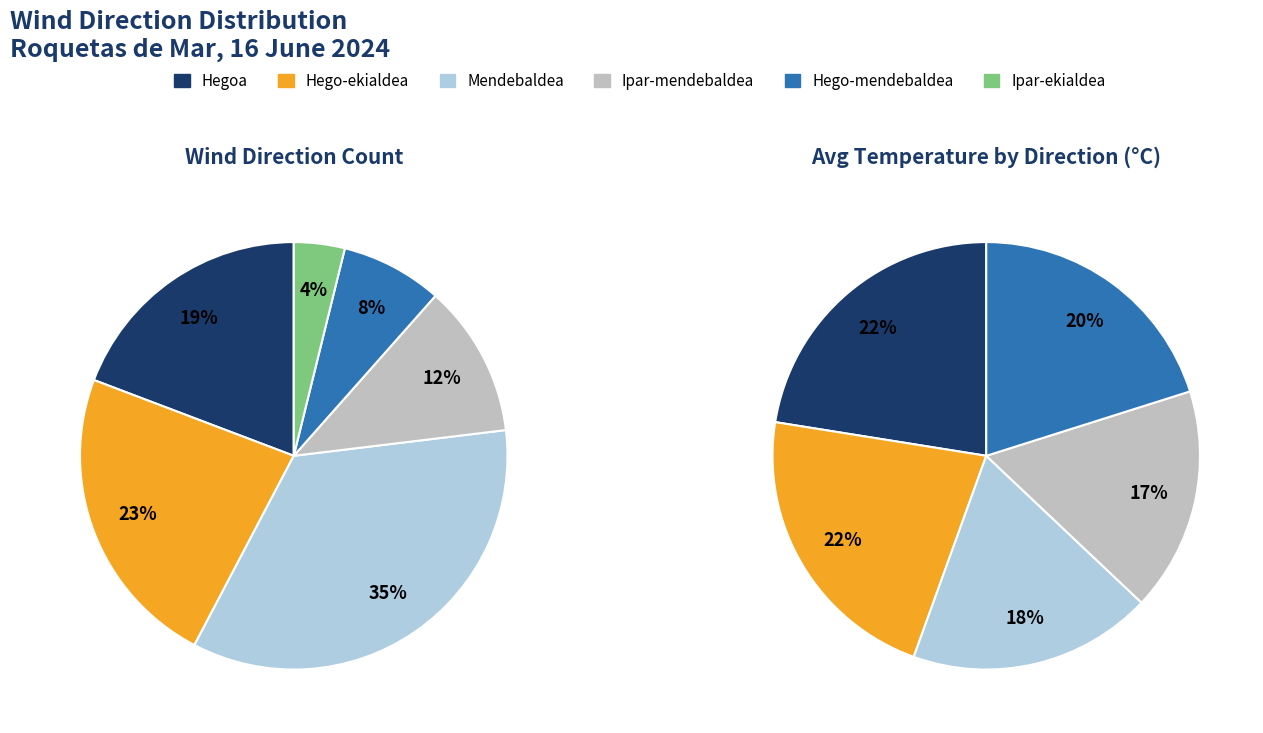

Does any single category account for the majority?

No